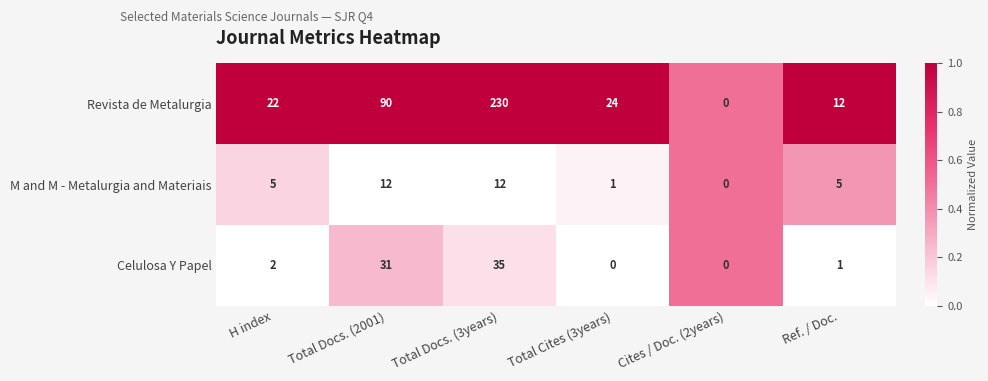

Where is Revista de Metalurgia nearest to the value 115?

Total Docs. (2001)